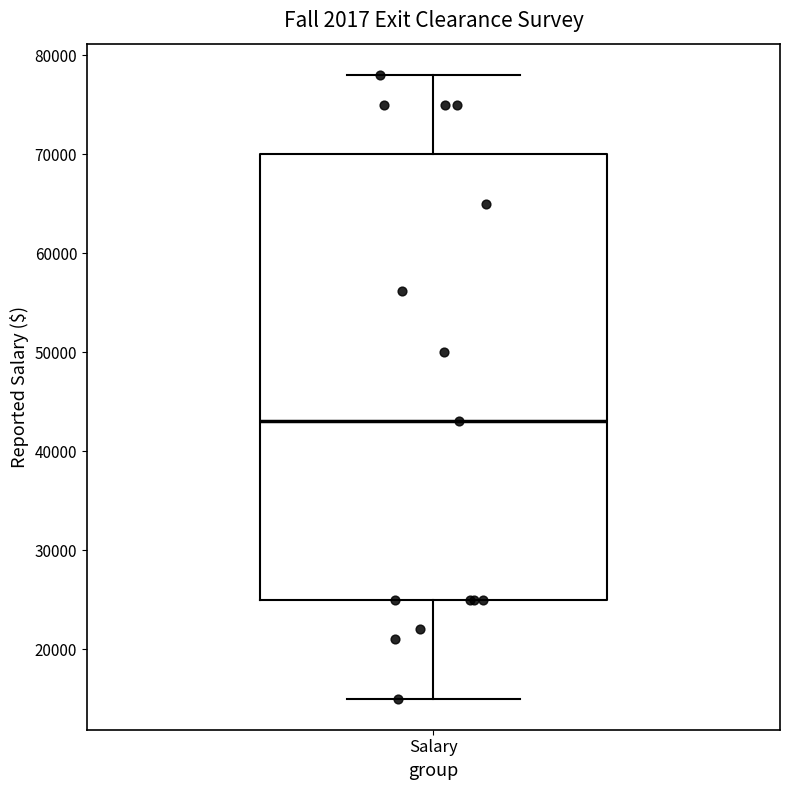

Transcribe this box plot: give where the median line is, the range the box spans, and where the two whiskers end, as read against the y-axis. The values are not printed on the chart, so give them approximately, as read against the axis.

median 43000, box 25000 to 70000, whiskers 15000 to 78000